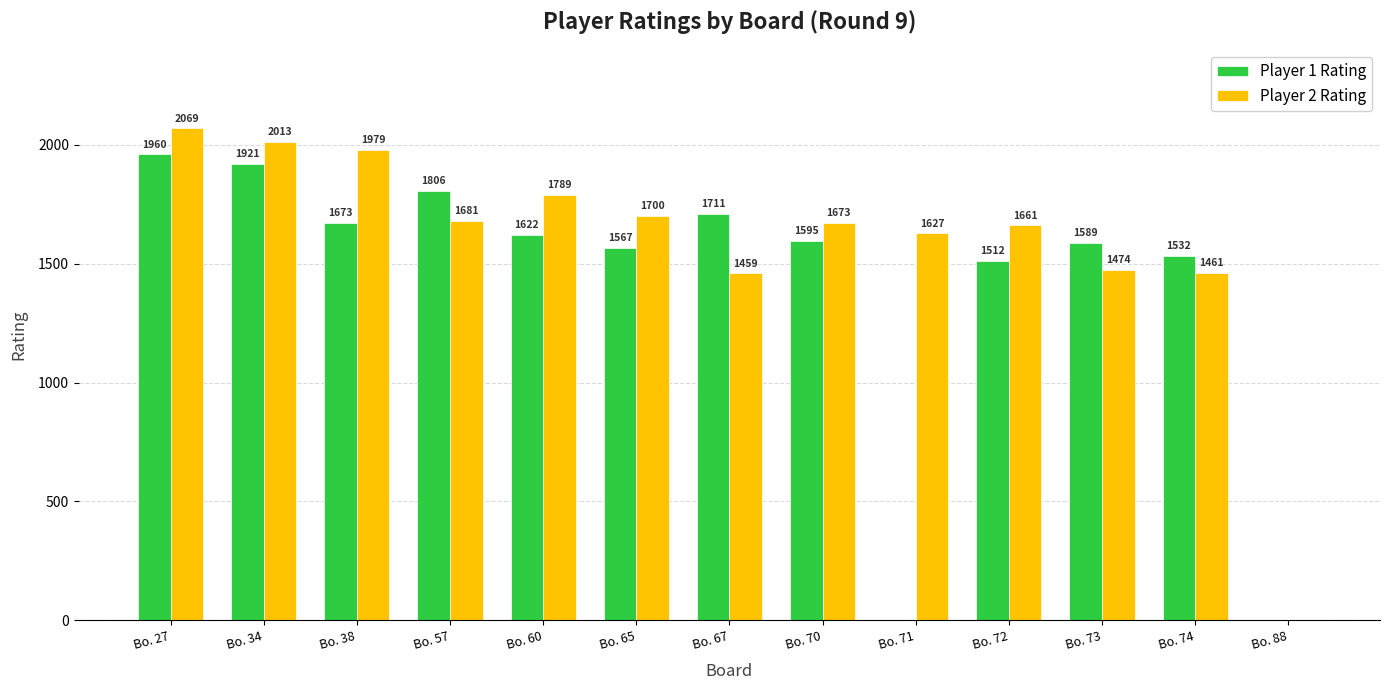

What is the average value of the Player 1 Rating series?

1422